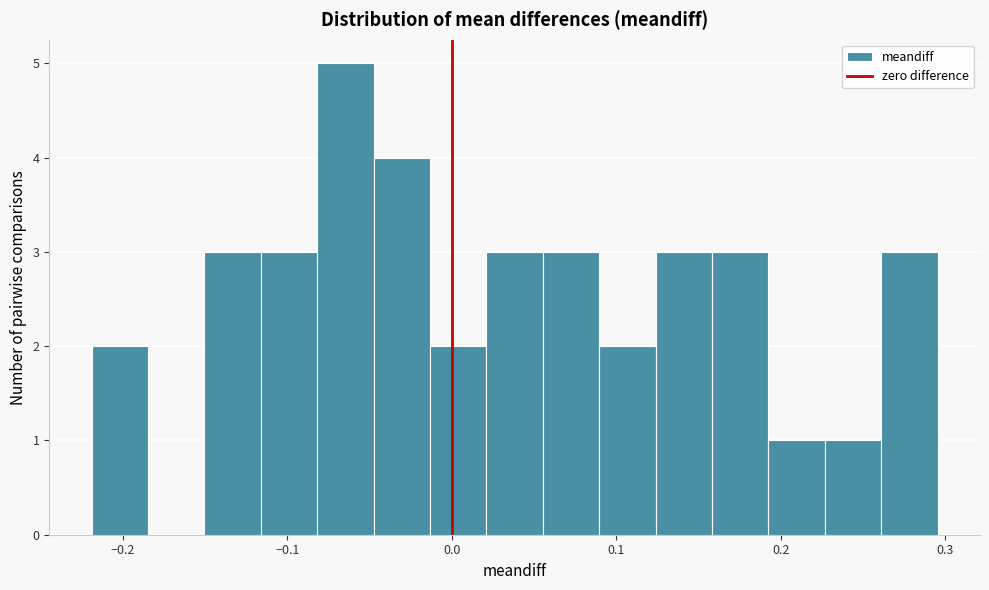

Around what value on the x-axis is the tallest bar? Give the approximate position of its centre, as read against the axis.

-0.06